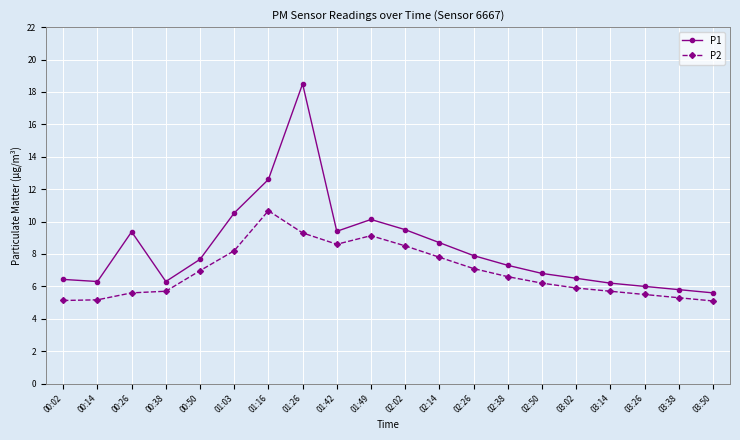

What is the label of the 5th point from the right?

03:02